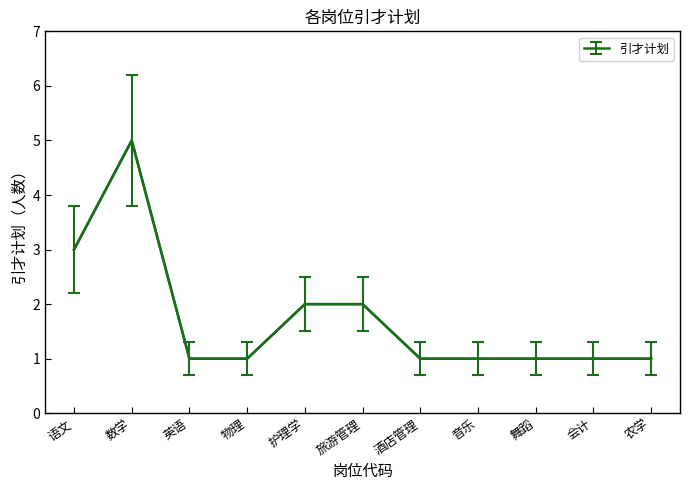

The value at 护理学 is 3. True or false?

False